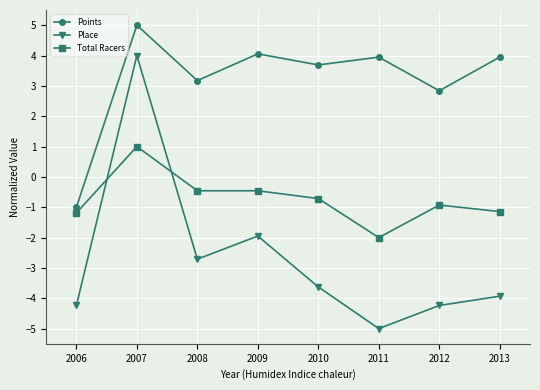

Rank the series by their average value, from lowest to highest.

Place, Total Racers, Points